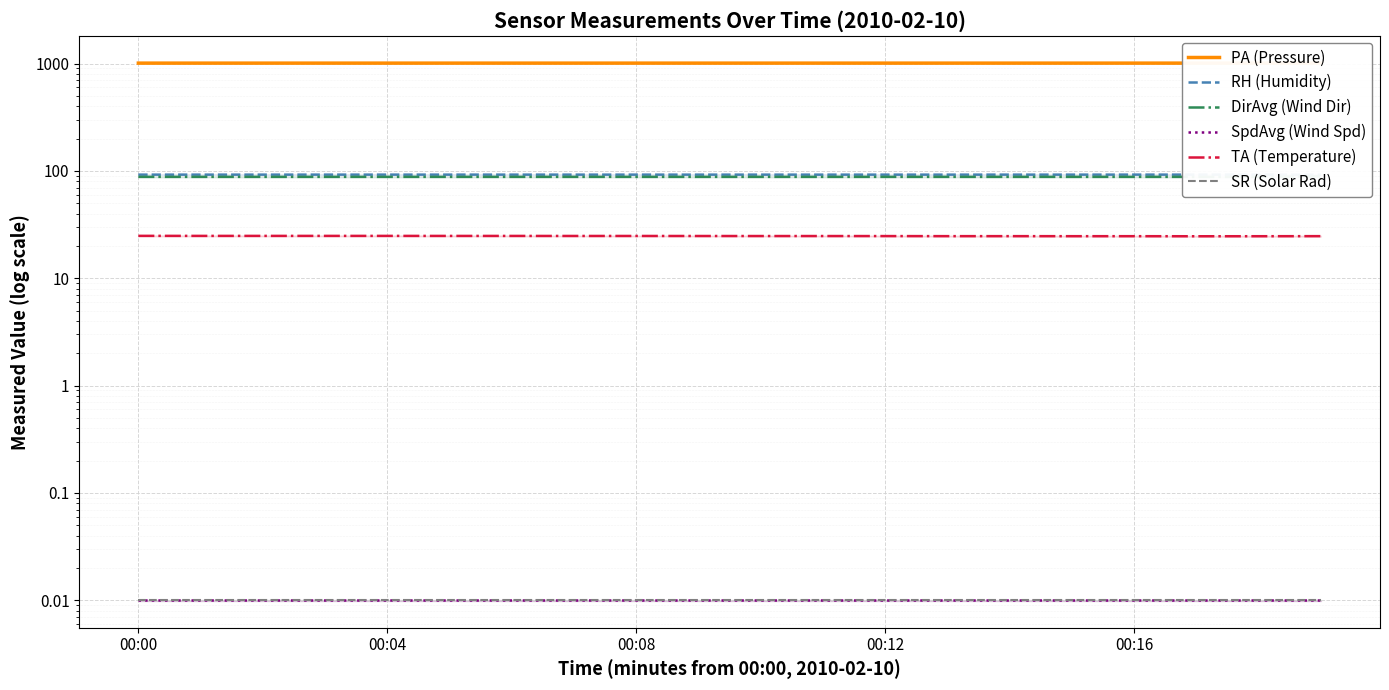

What is the minimum value for TA (Temperature)?

24.6